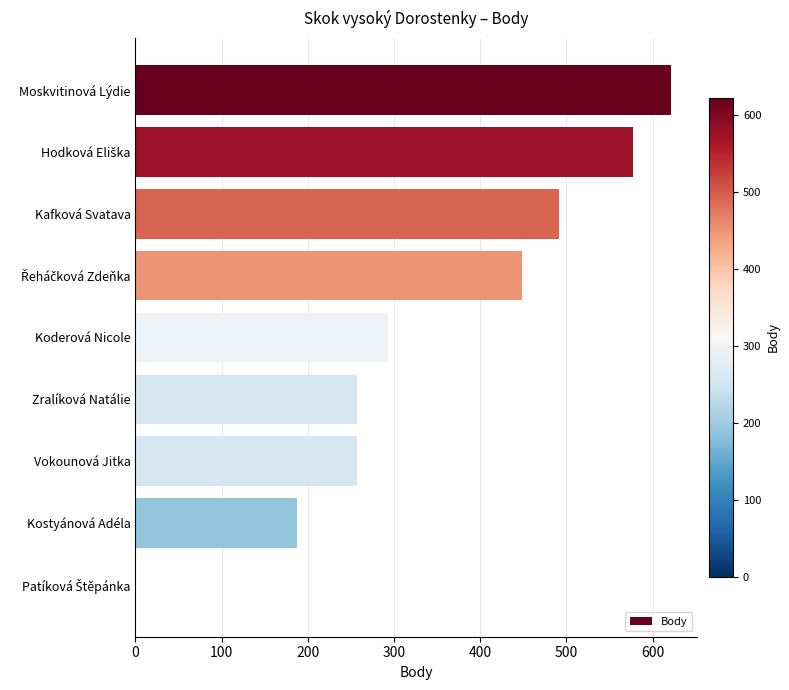

What is the sum of all values?

3133